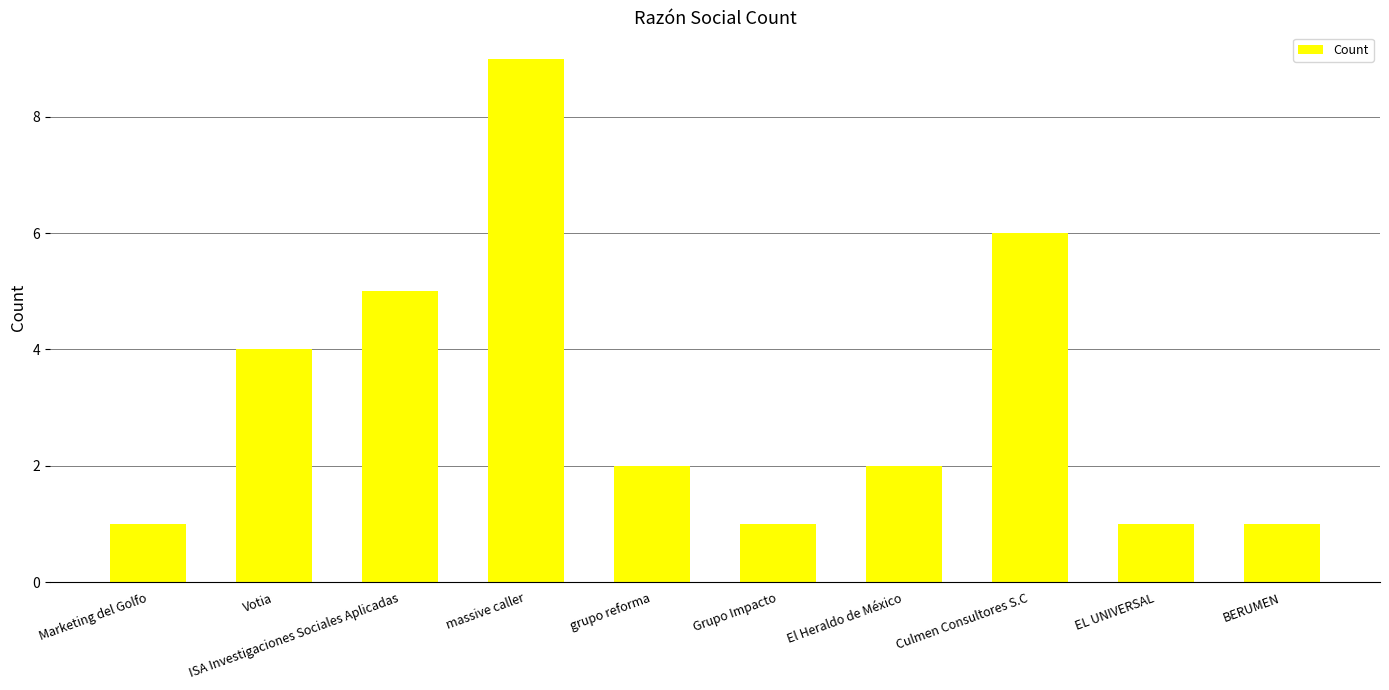

What is the difference between the maximum and second lowest values?

8